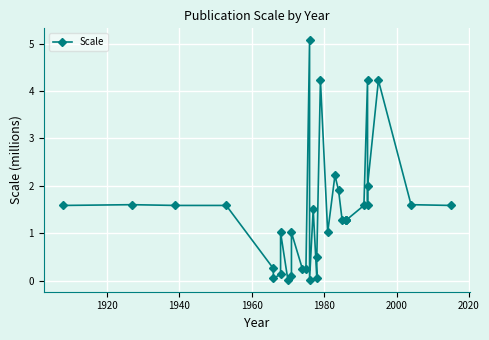

What is the difference between the maximum and minimum values?

5.1